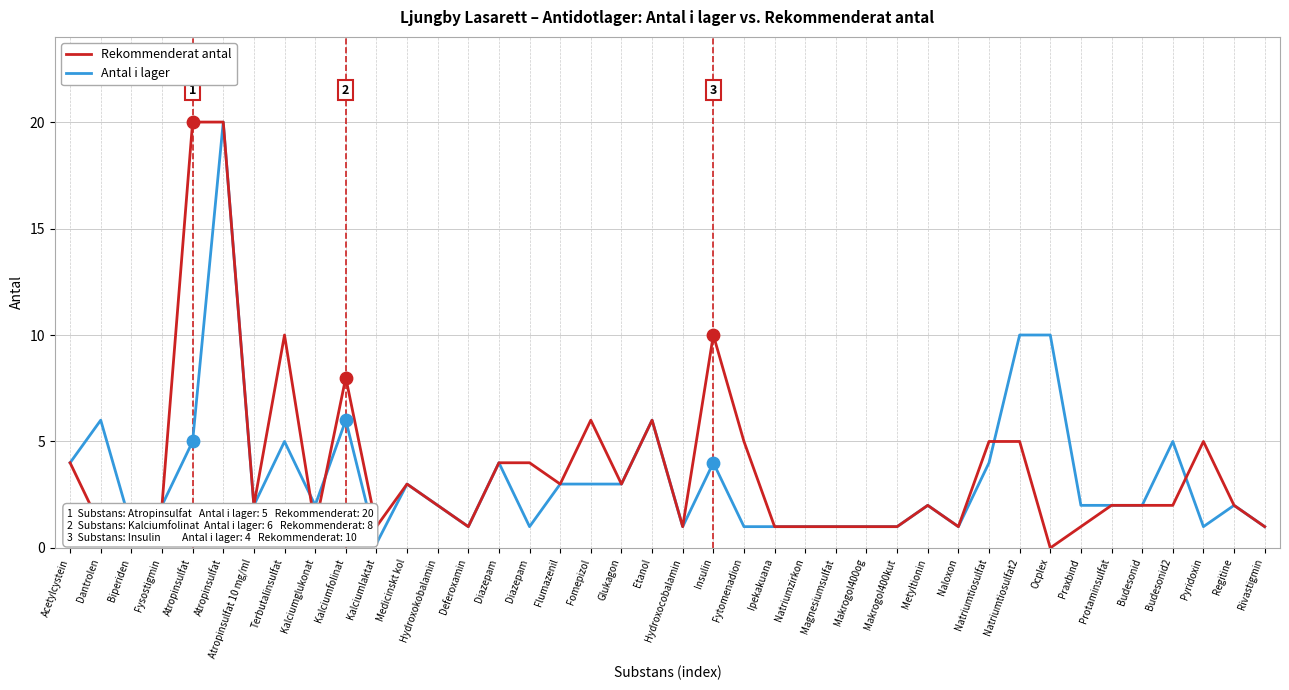

What are all the series names shown in the legend?

Rekommenderat antal, Antal i lager